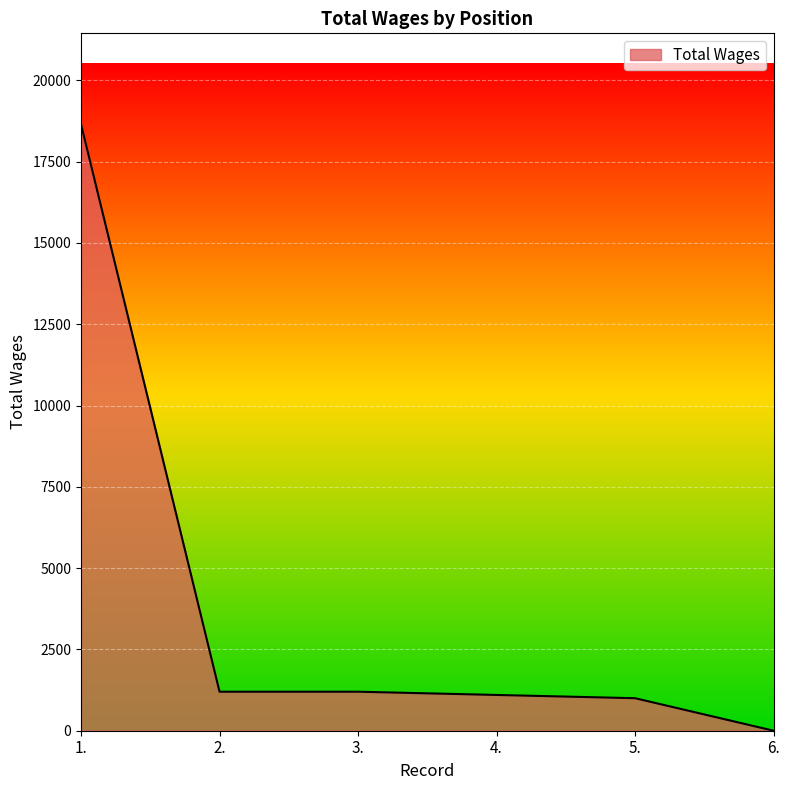

Count the number of data series in this chart.

1